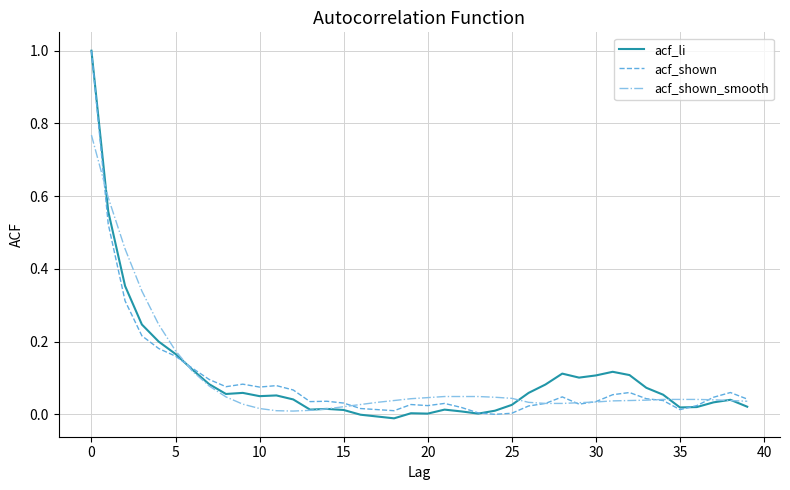

True or false: acf_shown_smooth and acf_li cross at least once.

True